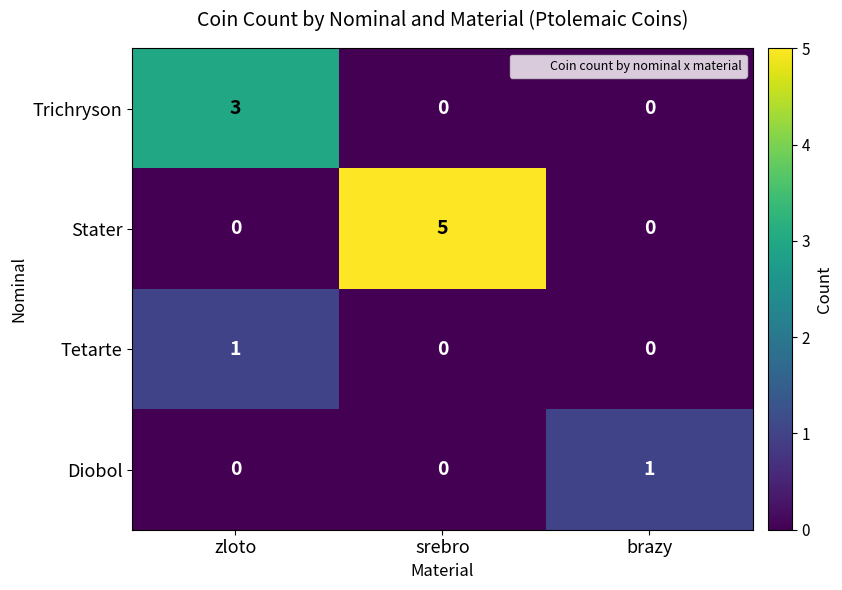

True or false: Tetarte has a value of -1 at srebro.

False